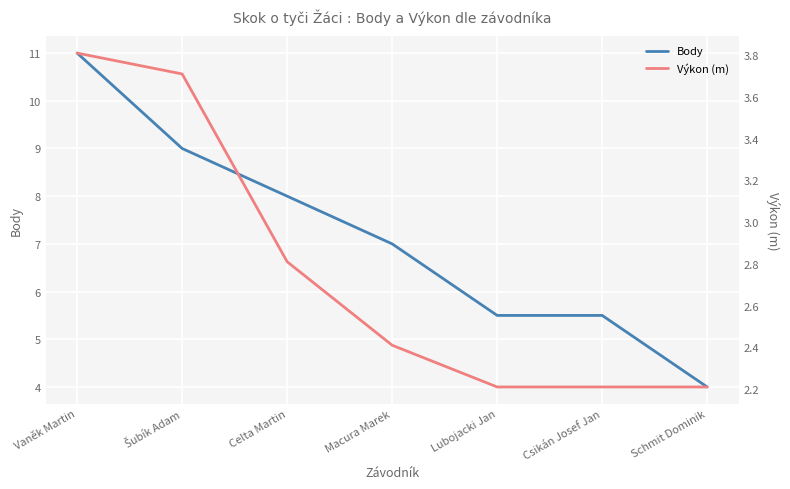

What is the lowest value of the Výkon (m) series?

2.2